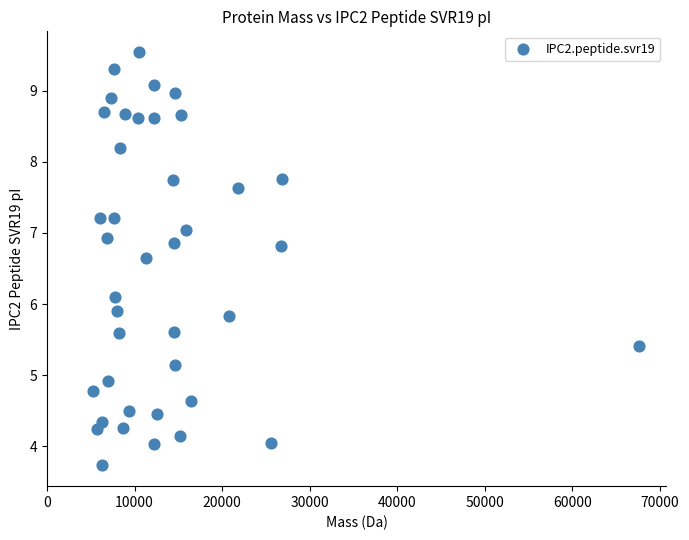

What is the range of X values (max minus min)?

62392.7